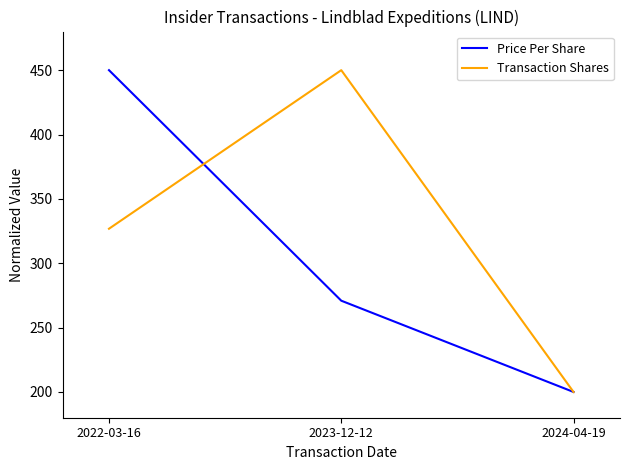

Which series has the largest total across all categories?

Transaction Shares